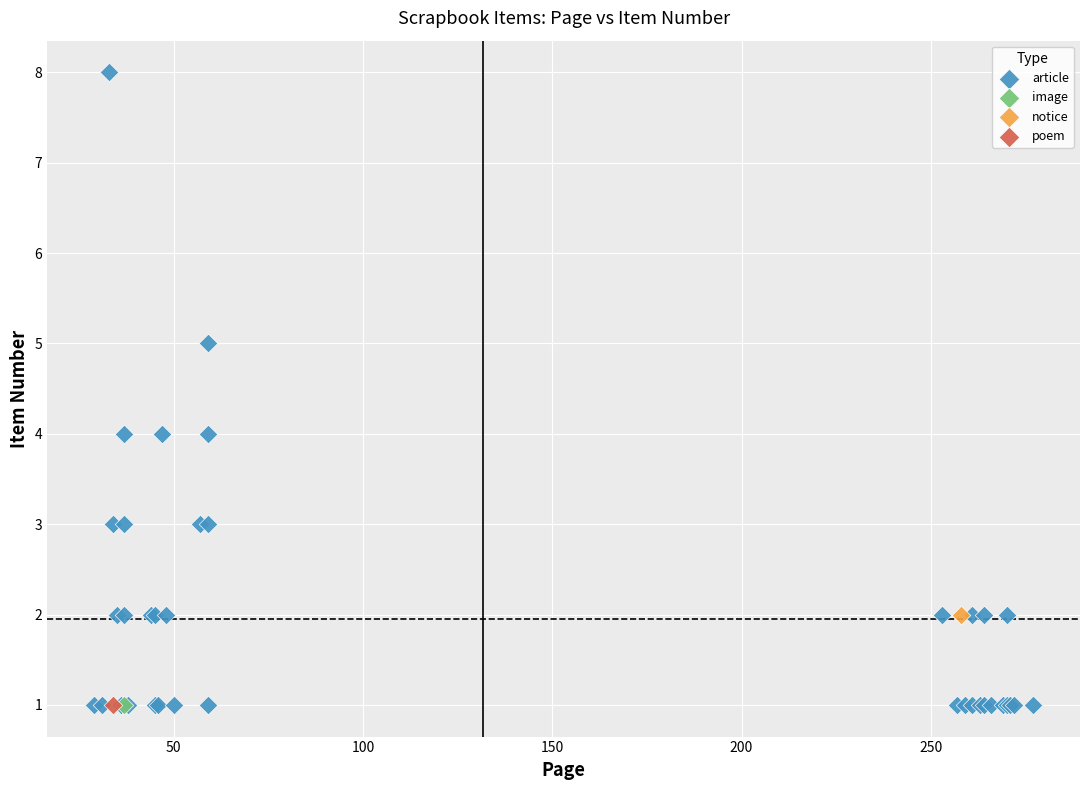

What are all the series names shown in the legend?

article, image, notice, poem